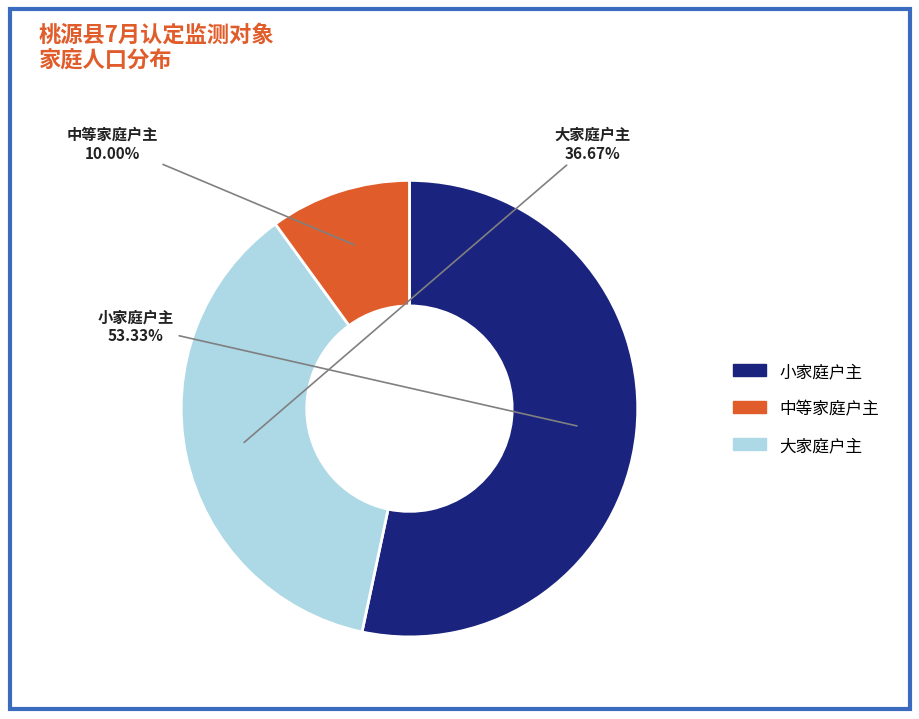

Is there any slice that represents more than half of the pie?

Yes